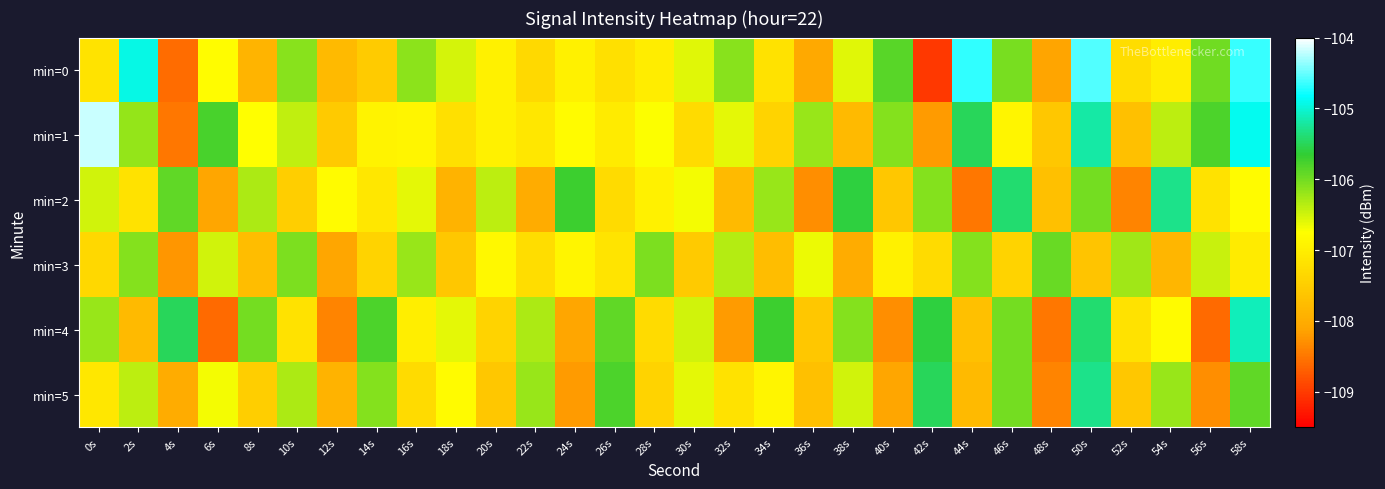

Reading right to left, transcribe all the data shown in this chart.

min=0: 58s=-104.7	56s=-106.0	54s=-107.0	52s=-107.2	50s=-104.6	48s=-108.1	46s=-106.0	44s=-104.7	42s=-109.0	40s=-105.9	38s=-106.6	36s=-108.0	34s=-107.2	32s=-106.1	30s=-106.6	28s=-107.0	26s=-107.2	24s=-106.9	22s=-107.3	20s=-107.0	18s=-106.5	16s=-106.1	14s=-107.5	12s=-107.8	10s=-106.1	8s=-107.9	6s=-106.8	4s=-108.6	2s=-104.9	0s=-107.2
min=1: 58s=-104.9	56s=-105.8	54s=-106.4	52s=-107.7	50s=-105.2	48s=-107.6	46s=-106.9	44s=-105.5	42s=-108.2	40s=-106.1	38s=-107.8	36s=-106.2	34s=-107.4	32s=-106.6	30s=-107.3	28s=-106.8	26s=-107.0	24s=-106.8	22s=-107.1	20s=-107.0	18s=-107.2	16s=-106.9	14s=-106.9	12s=-107.6	10s=-106.4	8s=-106.8	6s=-105.8	4s=-108.5	2s=-106.2	0s=-104.2
min=2: 58s=-106.8	56s=-107.2	54s=-105.3	52s=-108.4	50s=-106.0	48s=-107.7	46s=-105.4	44s=-108.5	42s=-106.1	40s=-107.6	38s=-105.6	36s=-108.3	34s=-106.2	32s=-107.8	30s=-106.7	28s=-107.0	26s=-107.3	24s=-105.7	22s=-108.0	20s=-106.4	18s=-107.9	16s=-106.6	14s=-107.1	12s=-106.8	10s=-107.5	8s=-106.3	6s=-108.1	4s=-105.9	2s=-107.2	0s=-106.5
min=3: 58s=-107.0	56s=-106.5	54s=-107.8	52s=-106.2	50s=-107.7	48s=-106.0	46s=-107.4	44s=-106.1	42s=-107.3	40s=-107.0	38s=-108.0	36s=-106.7	34s=-107.8	32s=-106.3	30s=-107.5	28s=-106.0	26s=-107.2	24s=-106.9	22s=-107.2	20s=-106.8	18s=-107.6	16s=-106.2	14s=-107.4	12s=-108.1	10s=-106.0	8s=-107.8	6s=-106.5	4s=-108.2	2s=-106.1	0s=-107.3
min=4: 58s=-105.1	56s=-108.6	54s=-106.8	52s=-107.2	50s=-105.4	48s=-108.5	46s=-106.0	44s=-107.7	42s=-105.6	40s=-108.3	38s=-106.1	36s=-107.6	34s=-105.7	32s=-108.2	30s=-106.5	28s=-107.3	26s=-105.9	24s=-108.1	22s=-106.3	20s=-107.4	18s=-106.6	16s=-107.0	14s=-105.8	12s=-108.4	10s=-107.2	8s=-106.0	6s=-108.6	4s=-105.5	2s=-107.8	0s=-106.2
min=5: 58s=-105.9	56s=-108.3	54s=-106.2	52s=-107.6	50s=-105.3	48s=-108.4	46s=-106.0	44s=-107.8	42s=-105.5	40s=-108.1	38s=-106.5	36s=-107.7	34s=-106.9	32s=-107.2	30s=-106.6	28s=-107.4	26s=-105.8	24s=-108.2	22s=-106.2	20s=-107.6	18s=-106.8	16s=-107.3	14s=-106.1	12s=-107.9	10s=-106.3	8s=-107.5	6s=-106.7	4s=-108.0	2s=-106.4	0s=-107.1